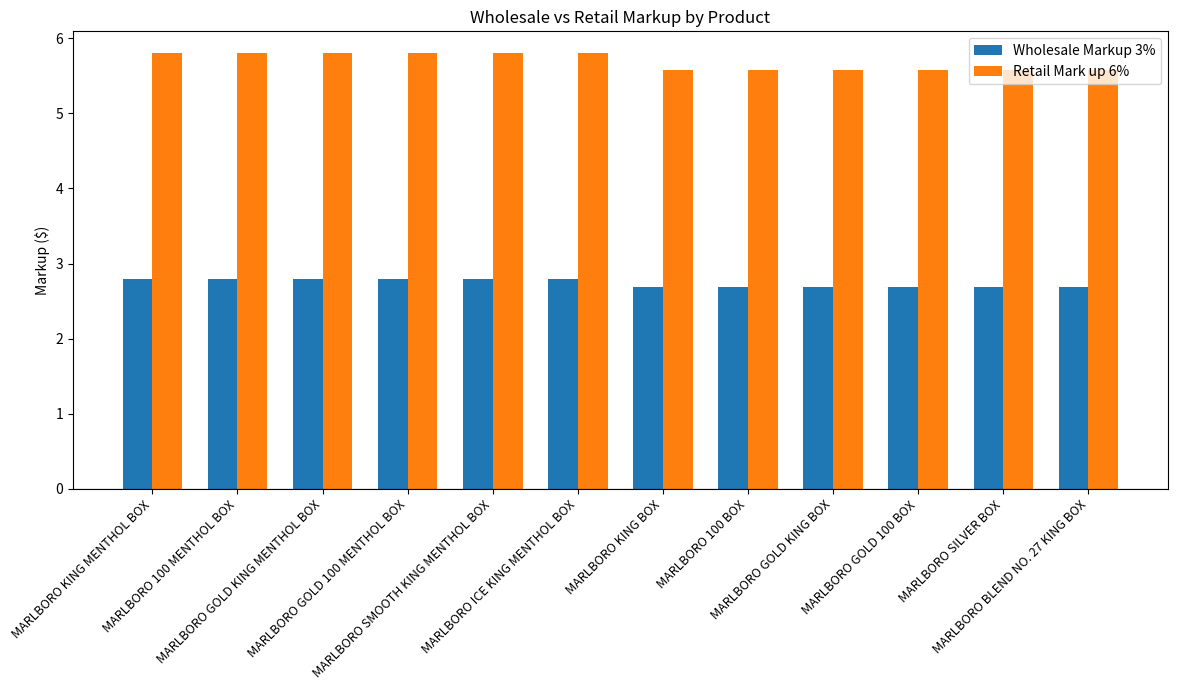

Rank the series by their average value, from highest to lowest.

Retail Mark up 6%, Wholesale Markup 3%